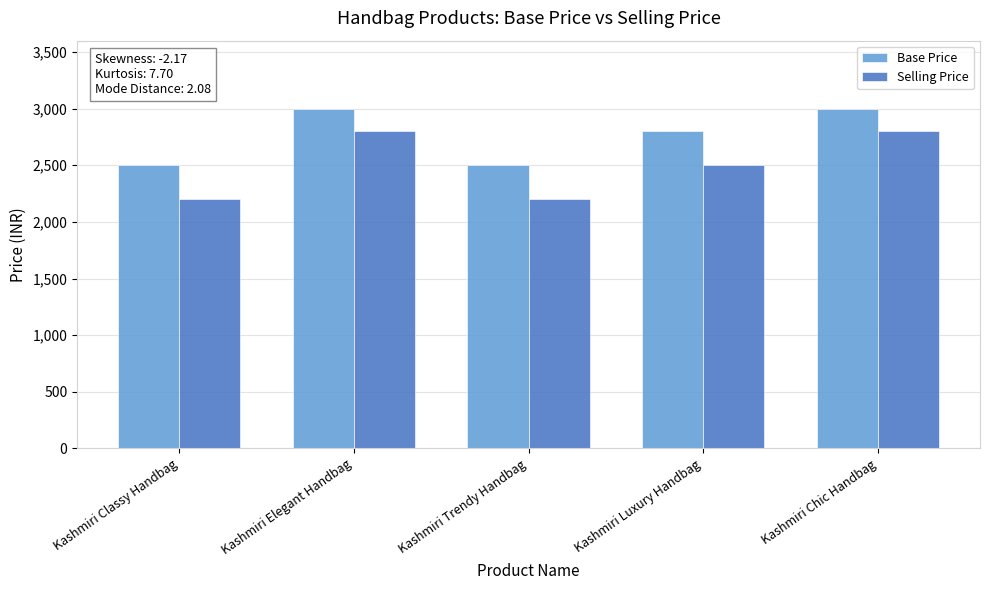

What is the difference between the second highest and second lowest values in the Selling Price series?

600